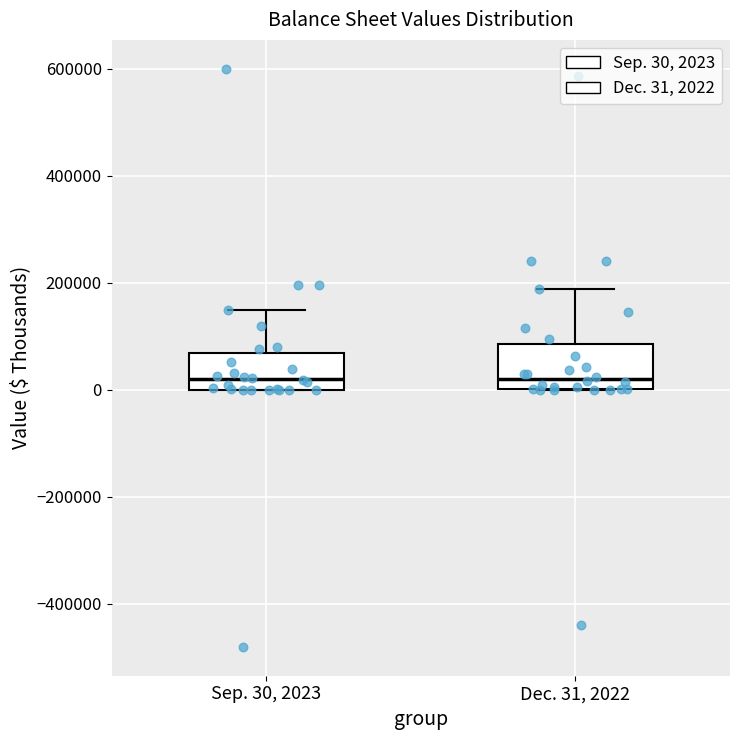

Reading left to right, read every box against the y-axis: the position of its median line, the range the box covers, and the ends of its whiskers. The values are not printed on the chart, so give them approximately, as read against the axis.

Sep. 30, 2023: median 20000, box 0 to 60000, whiskers 0 to 140000
Dec. 31, 2022: median 20000, box 0 to 80000, whiskers 0 to 180000